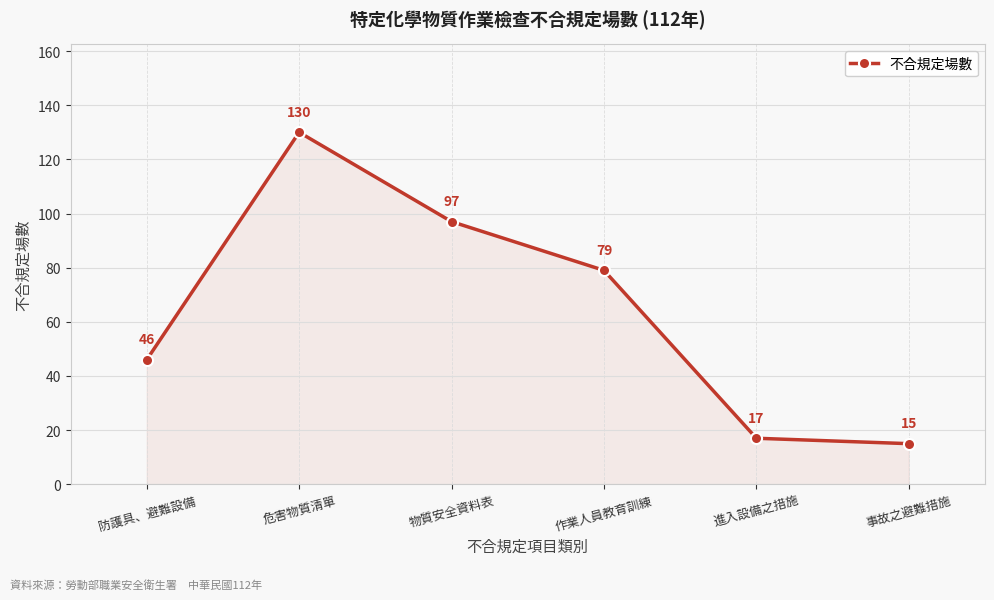

Between 危害物質清單 and 防護具、避難設備, which is larger?

危害物質清單